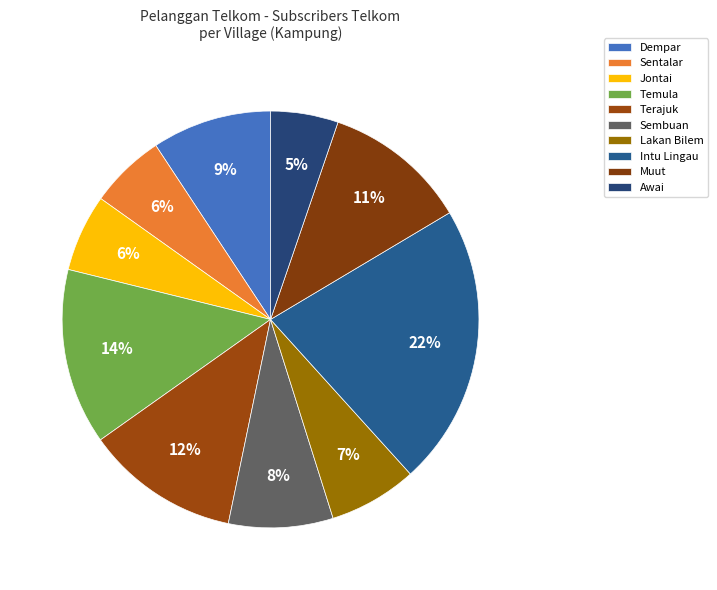

To the nearest percent, what is the average slice percentage?

10%